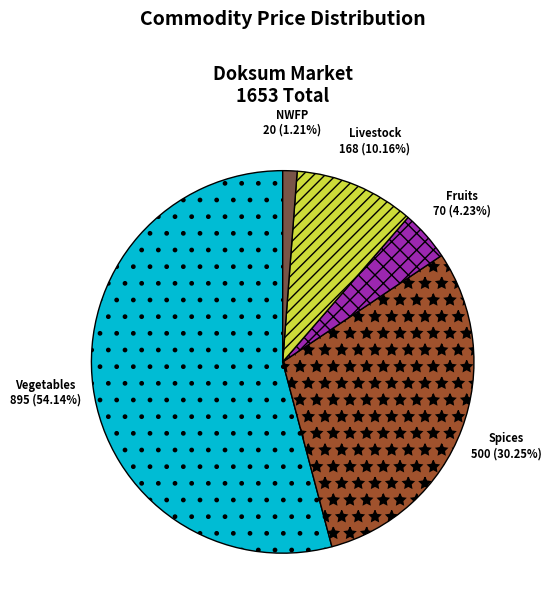

Is there any slice that represents more than half of the pie?

Yes